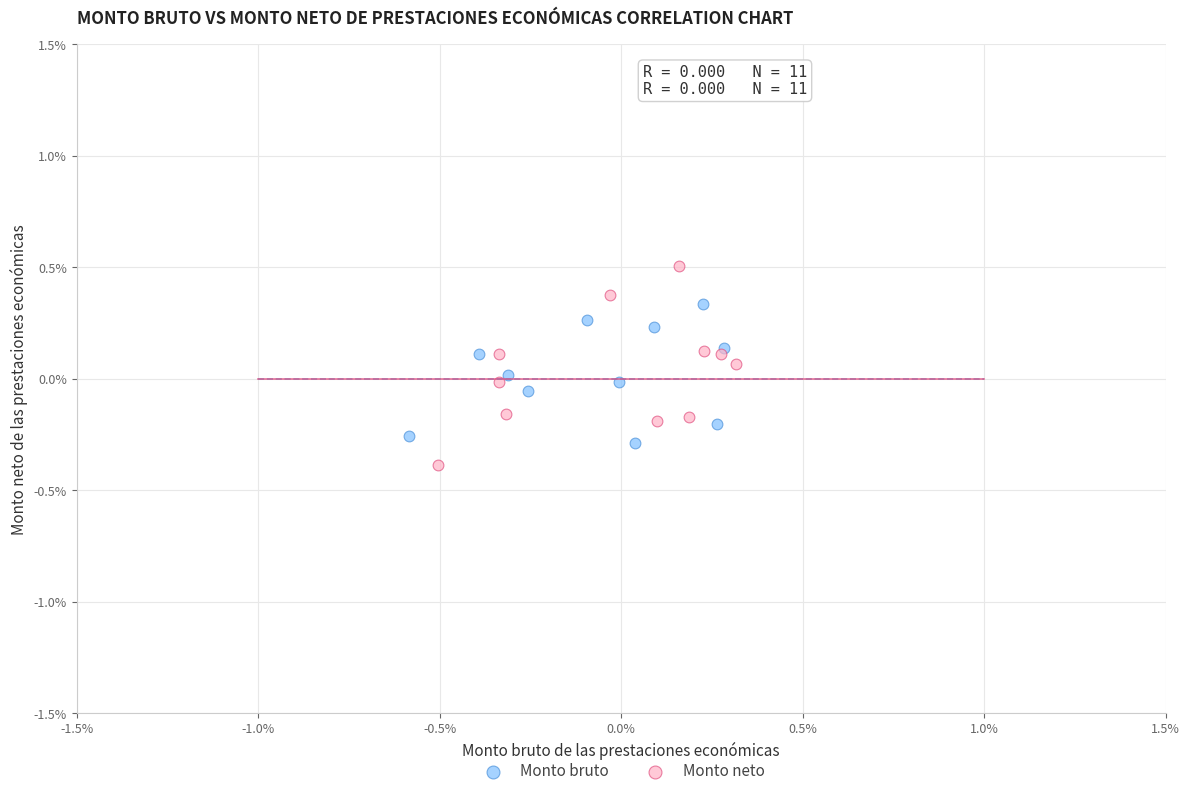

Which series reaches the maximum Y coordinate?

Monto neto